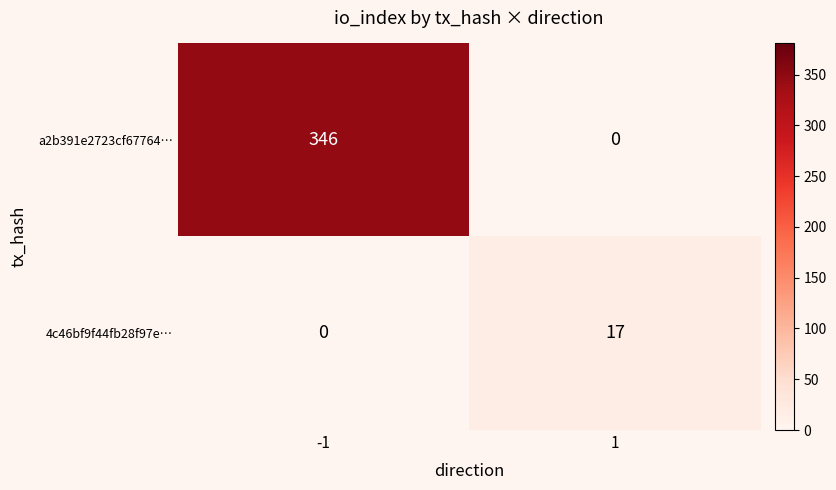

How many distinct data groups are displayed?

2